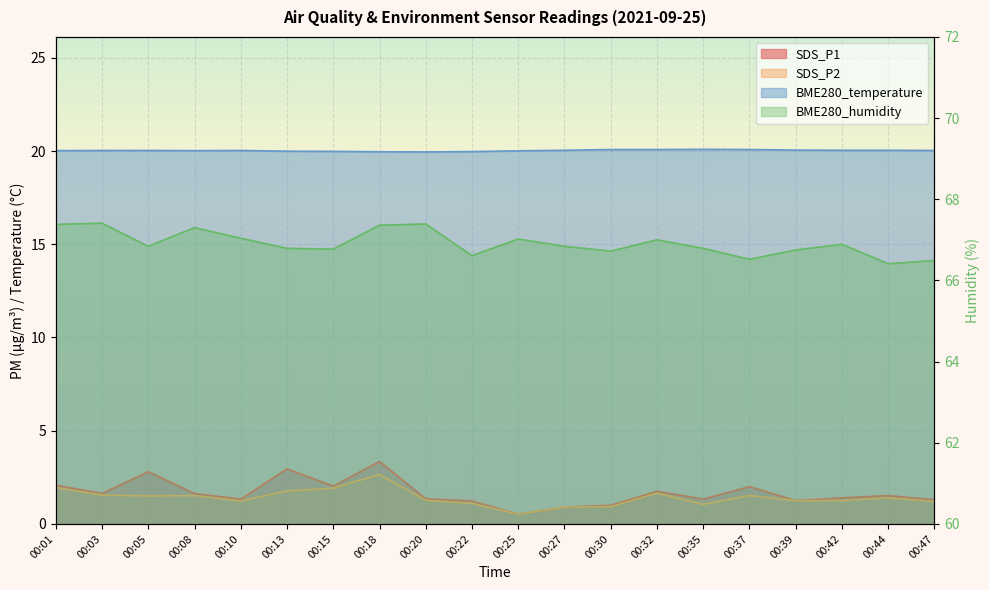

Reading right to left, what are all the values shown in this chart?

SDS_P1: 00:47=1.3	00:44=1.5	00:42=1.4	00:39=1.2	00:37=2.0	00:35=1.3	00:32=1.8	00:30=1.0	00:27=0.9	00:25=0.5	00:22=1.2	00:20=1.4	00:18=3.4	00:15=2.0	00:13=3.0	00:10=1.3	00:08=1.6	00:05=2.8	00:03=1.6	00:01=2.1
SDS_P2: 00:47=1.2	00:44=1.4	00:42=1.2	00:39=1.2	00:37=1.5	00:35=1.1	00:32=1.6	00:30=0.9	00:27=0.9	00:25=0.5	00:22=1.1	00:20=1.3	00:18=2.6	00:15=1.9	00:13=1.8	00:10=1.2	00:08=1.5	00:05=1.5	00:03=1.6	00:01=1.9
BME280_temperature: 00:47=20.0	00:44=20.0	00:42=20.0	00:39=20.1	00:37=20.1	00:35=20.1	00:32=20.1	00:30=20.1	00:27=20.0	00:25=20.0	00:22=20.0	00:20=19.9	00:18=20.0	00:15=20.0	00:13=20.0	00:10=20.0	00:08=20.0	00:05=20.0	00:03=20.0	00:01=20.0
BME280_humidity: 00:47=66.5	00:44=66.4	00:42=66.9	00:39=66.8	00:37=66.5	00:35=66.8	00:32=67.0	00:30=66.7	00:27=66.8	00:25=67.0	00:22=66.6	00:20=67.4	00:18=67.4	00:15=66.8	00:13=66.8	00:10=67.0	00:08=67.3	00:05=66.8	00:03=67.4	00:01=67.4